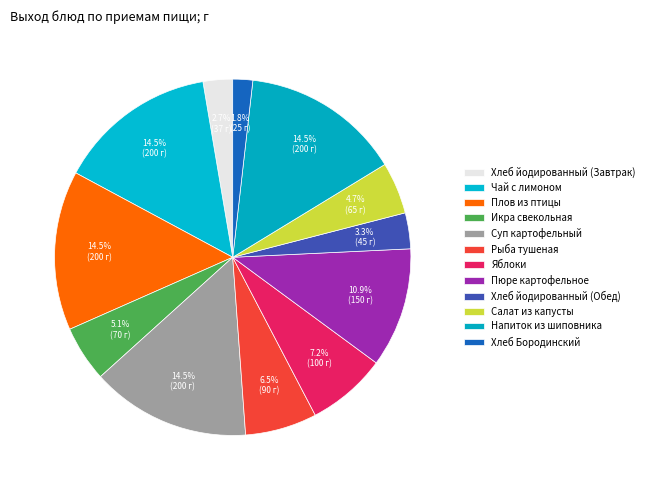

To the nearest percent, what is the combined percentage of Чай с лимоном and Плов из птицы?

29%